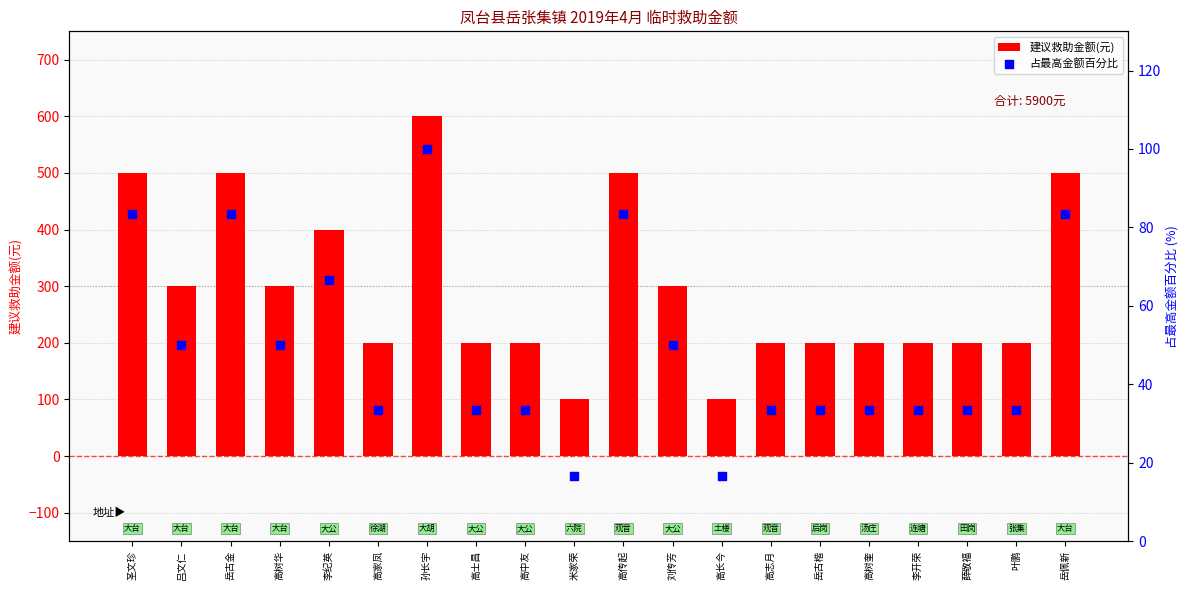

What are all the series names shown in the legend?

建议救助金额(元), 占最高金额百分比